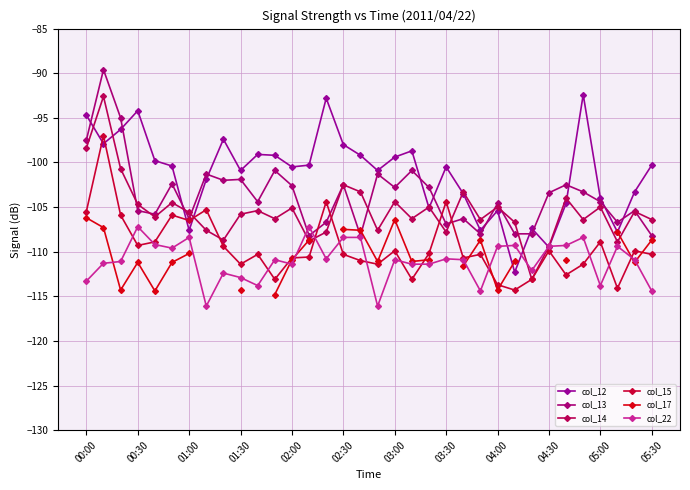

Is it true that col_17 equals -52.9 at 00:30?

False